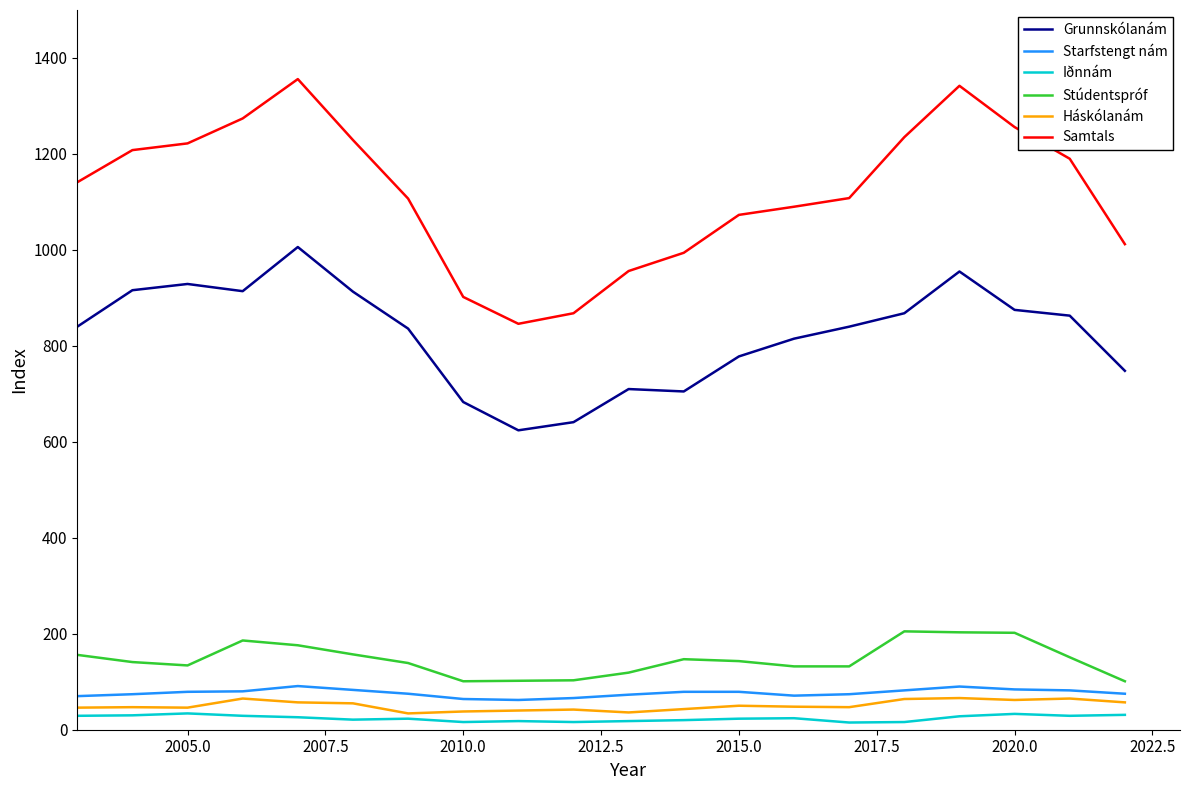

What is the minimum value shown in the chart?

15